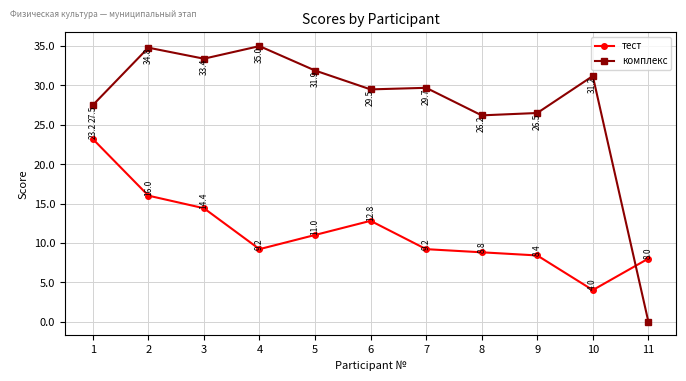

What is the difference between the second highest and second lowest values in the тест series?

8.0